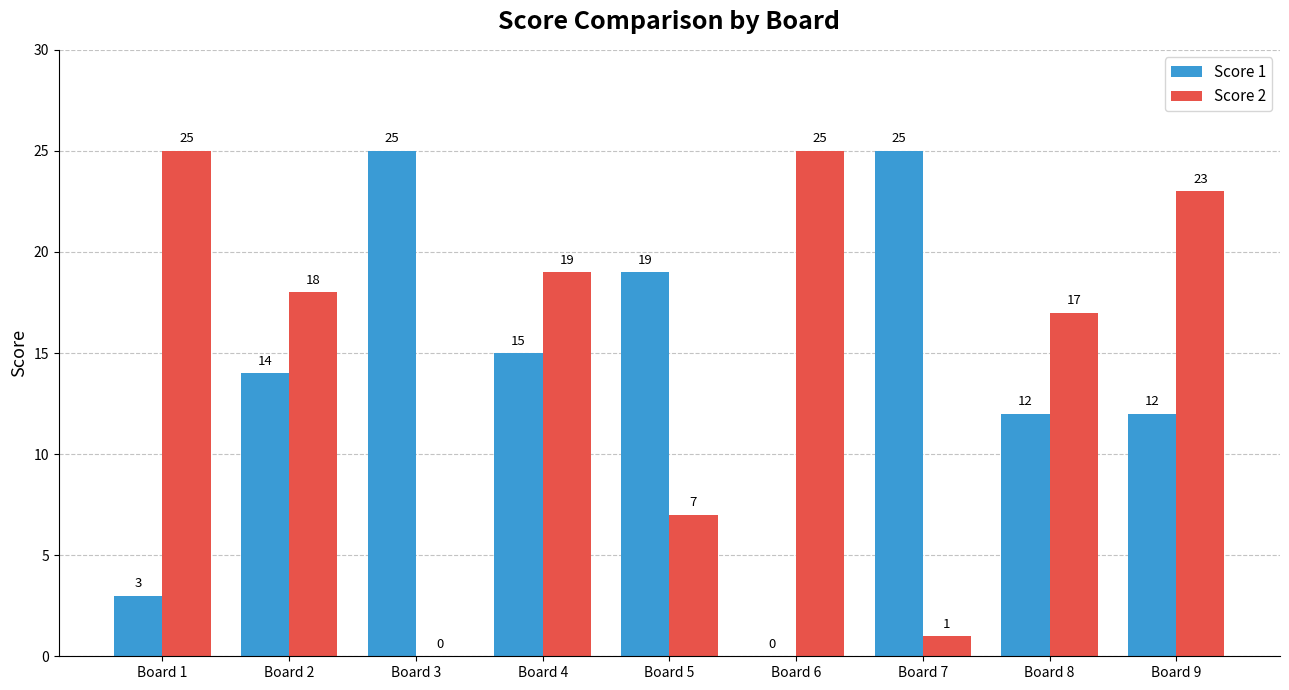

What is the total value across all series at Board 1?

28